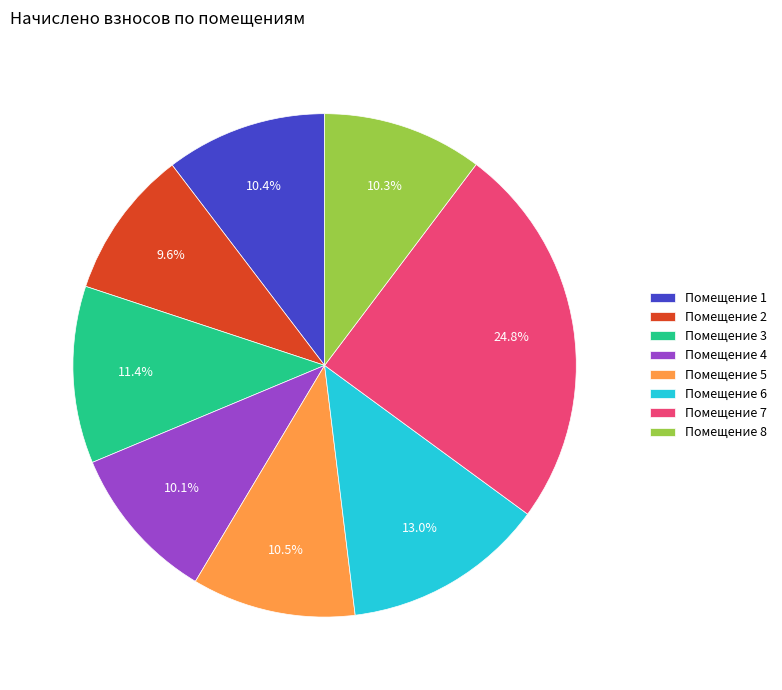

Does Помещение 1 account for over 50% of the chart?

No